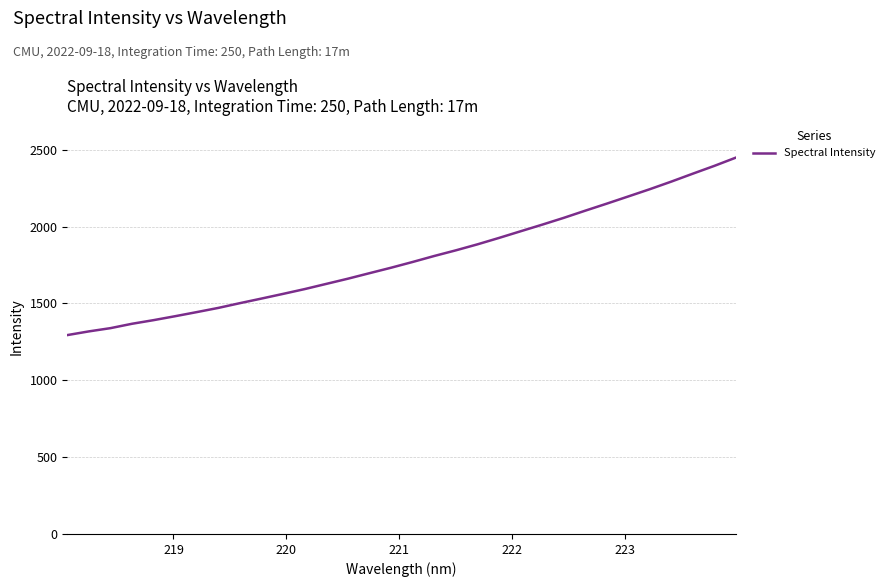

What is the minimum value shown in the chart?

1294.2